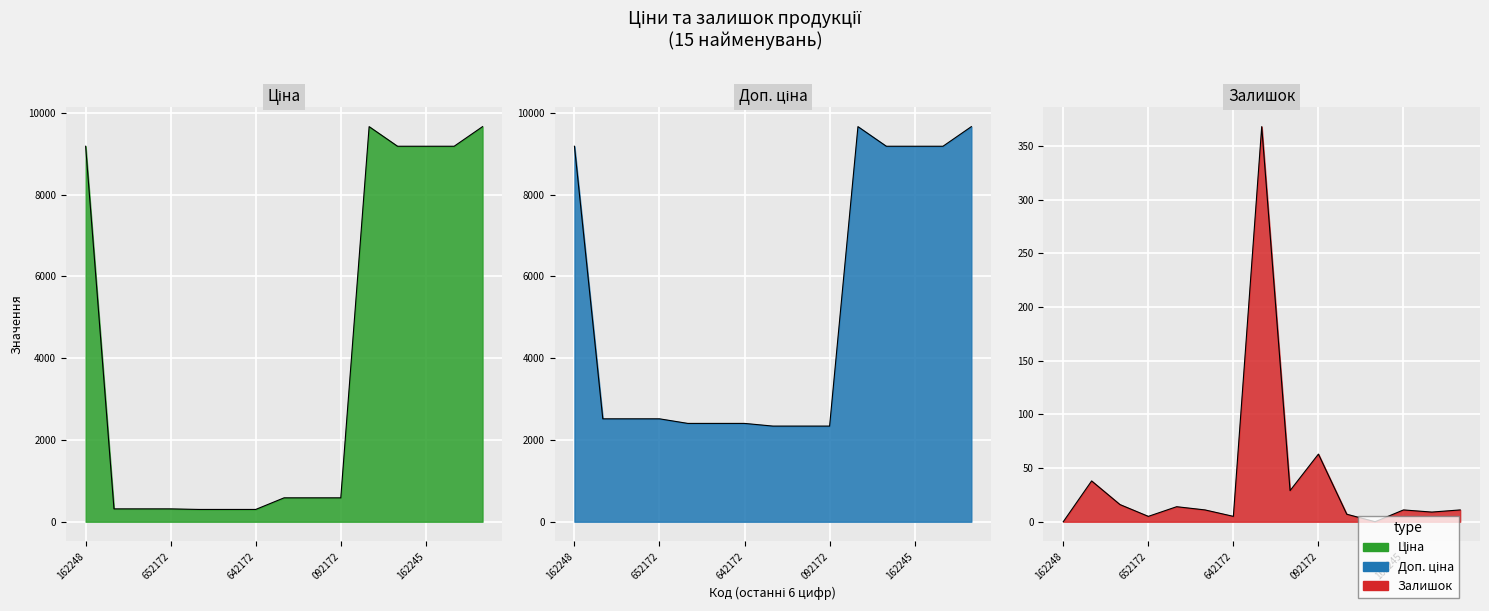

Which has a higher value, 271642172 or 271642173?

271642172